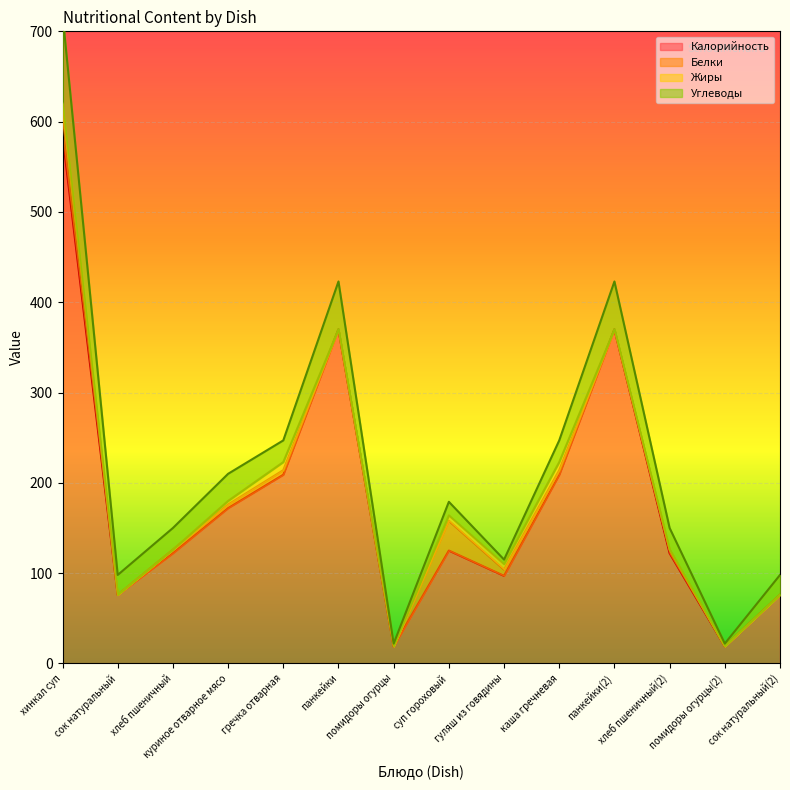

What is the lowest value of the Калорийность series?

19